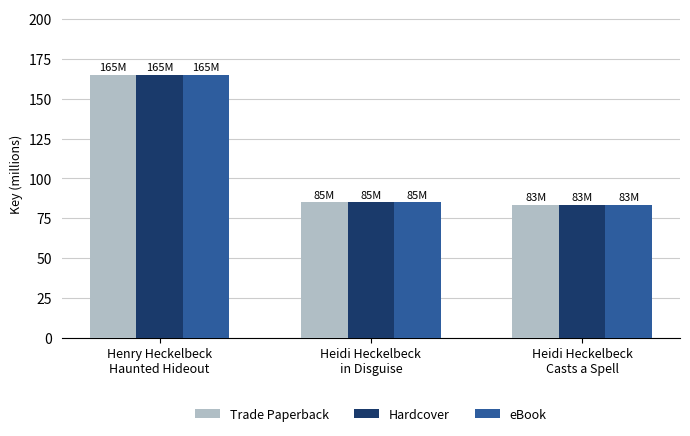

How many values in the Trade Paperback series are below 84?

1